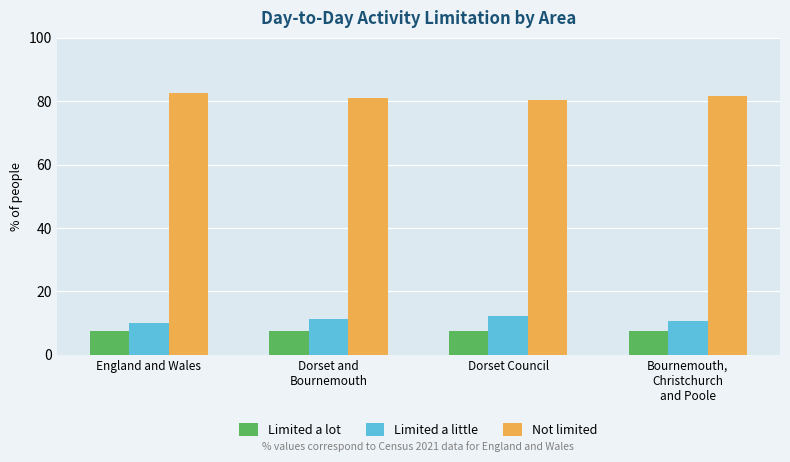

What is the difference between the highest and lowest values at Dorset Council?

72.6